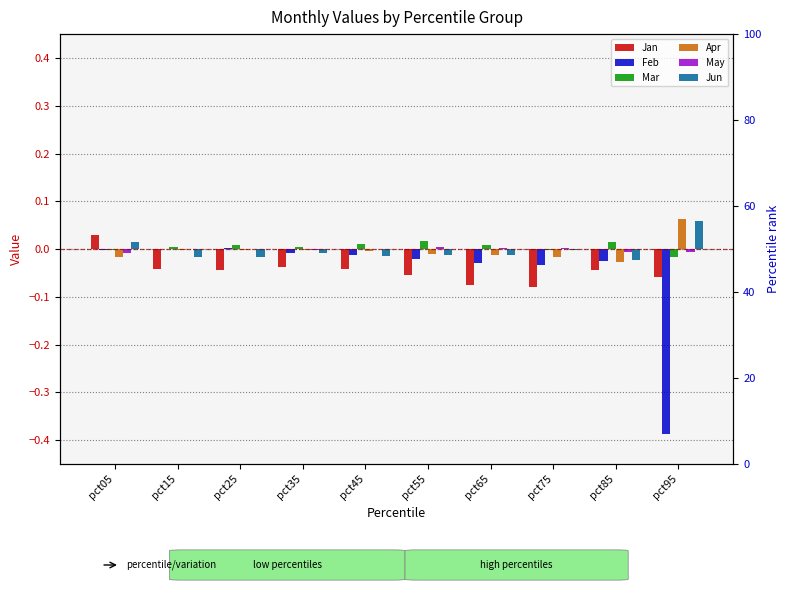

How many groups of bars are there?

10